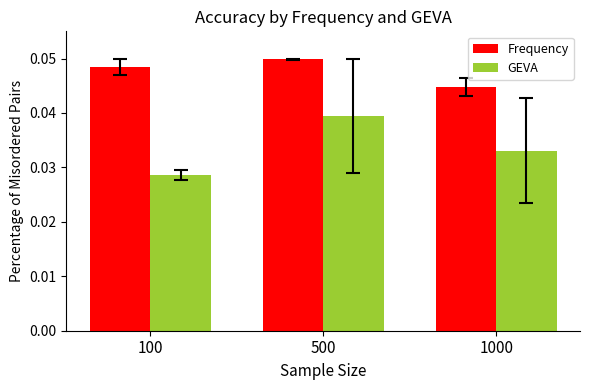

What are all the series names shown in the legend?

Frequency, GEVA